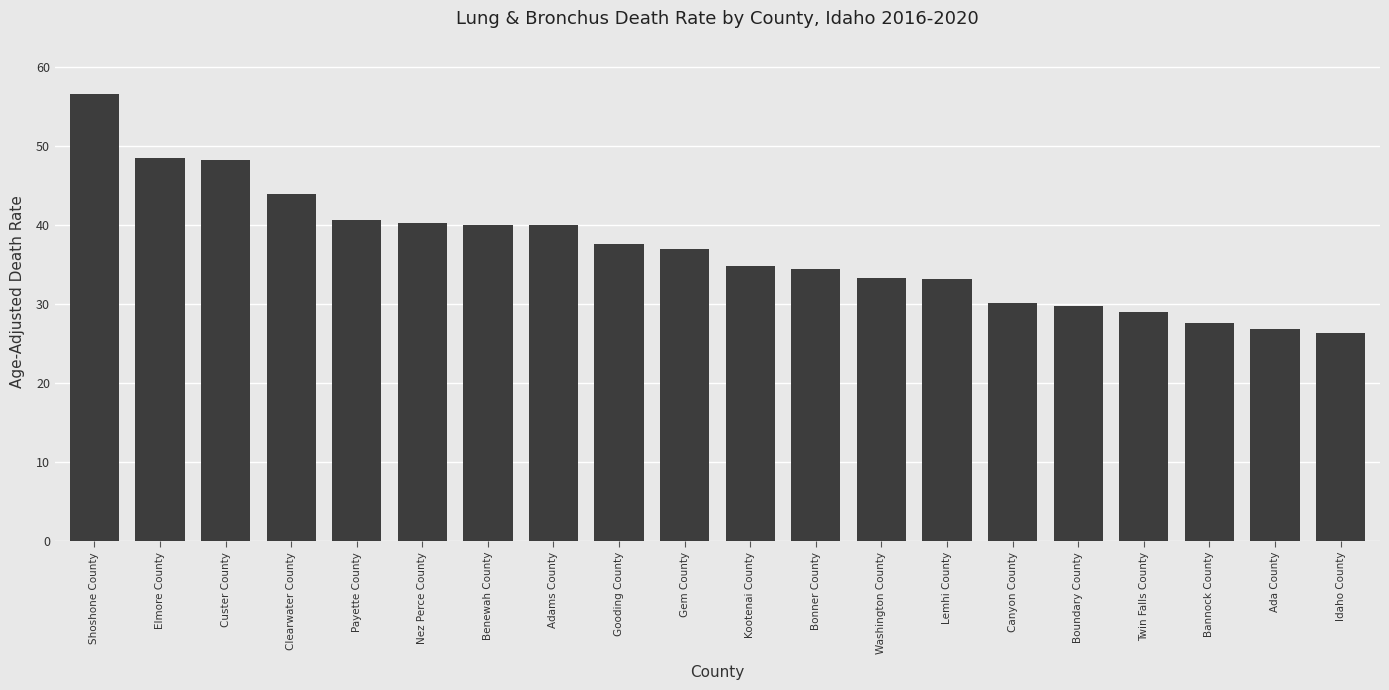

What is the difference between the second highest and second lowest values?

21.5